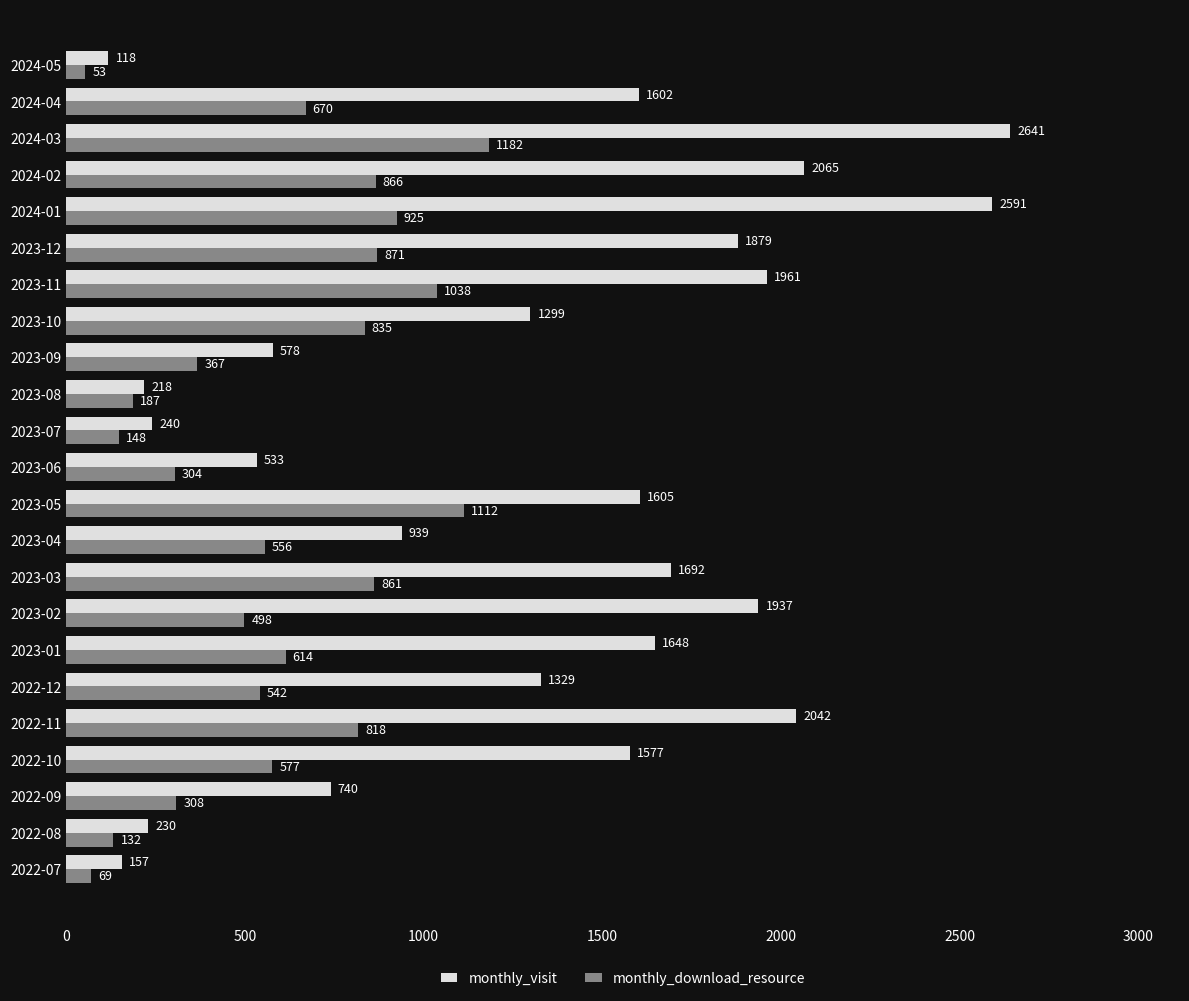

List the series in order of their overall mean, highest first.

monthly_visit, monthly_download_resource